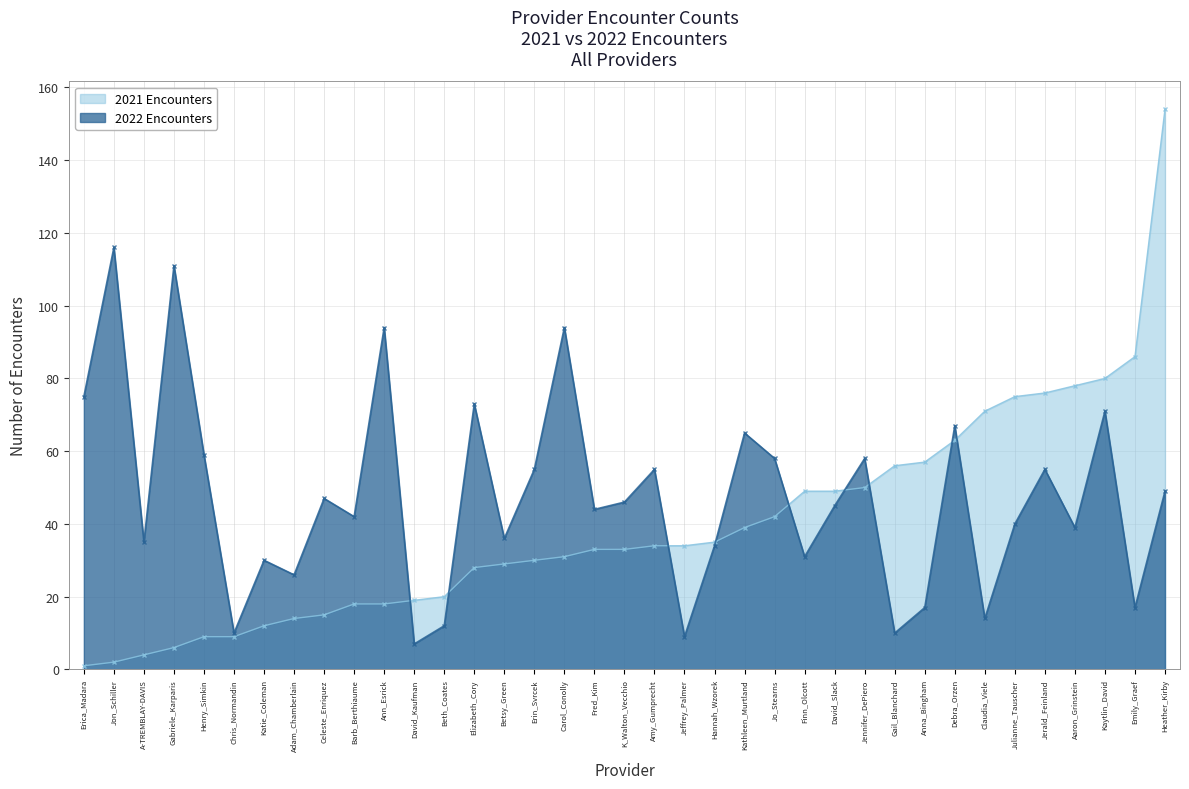

Reading left to right, extract all data points from this chart.

2021 Encounters: Aaron_Grinstein=78	Adam_Chamberlain=14	Amy_Gumprecht=34	Ann_Esrick=18	Anna_Bingham=57	A-TREMBLAY-DAVIS=4	Barb_Berthiaume=18	Beth_Coates=20	Betsy_Green=29	Carol_Conolly=31	Celeste_Enriquez=15	Chris_Normandin=9	Claudia_Viele=71	David_Kaufman=19	David_Slack=49	Debra_Orzen=63	Elizabeth_Cory=28	Emily_Graef=86	Erica_Madara=1	Erin_Svrcek=30	Finn_Olcott=49	Fred_Kim=33	Gabriele_Karparis=6	Gail_Blanchard=56	Hannah_Wzorek=35	Heather_Kirby=154	Henry_Simkin=9	Jeffrey_Palmer=34	Jennifer_DePiero=50	Jerald_Feinland=76	Jo_Stearns=42	Jon_Schiller=2	Julianne_Tauscher=75	K_Walton_Vecchio=33	Kathleen_Murtland=39	Katie_Coleman=12	Kaytlin_David=80
2022 Encounters: Aaron_Grinstein=39	Adam_Chamberlain=26	Amy_Gumprecht=55	Ann_Esrick=94	Anna_Bingham=17	A-TREMBLAY-DAVIS=35	Barb_Berthiaume=42	Beth_Coates=12	Betsy_Green=36	Carol_Conolly=94	Celeste_Enriquez=47	Chris_Normandin=10	Claudia_Viele=14	David_Kaufman=7	David_Slack=45	Debra_Orzen=67	Elizabeth_Cory=73	Emily_Graef=17	Erica_Madara=75	Erin_Svrcek=55	Finn_Olcott=31	Fred_Kim=44	Gabriele_Karparis=111	Gail_Blanchard=10	Hannah_Wzorek=34	Heather_Kirby=49	Henry_Simkin=59	Jeffrey_Palmer=9	Jennifer_DePiero=58	Jerald_Feinland=55	Jo_Stearns=58	Jon_Schiller=116	Julianne_Tauscher=40	K_Walton_Vecchio=46	Kathleen_Murtland=65	Katie_Coleman=30	Kaytlin_David=71